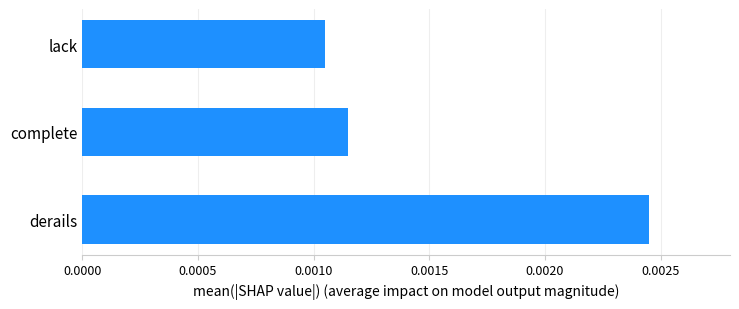

Rank the categories by value from lowest to highest.

lack, complete, derails